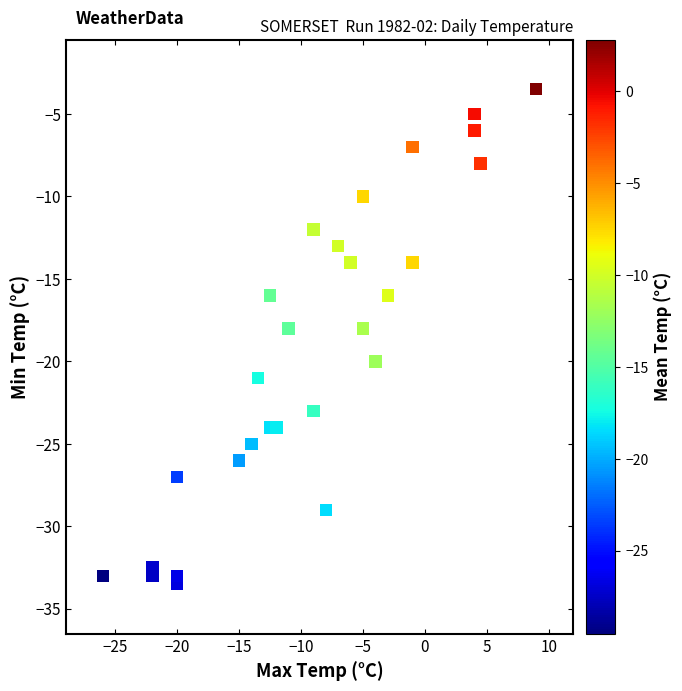

What is the range of Y values (max minus min)?

30.0